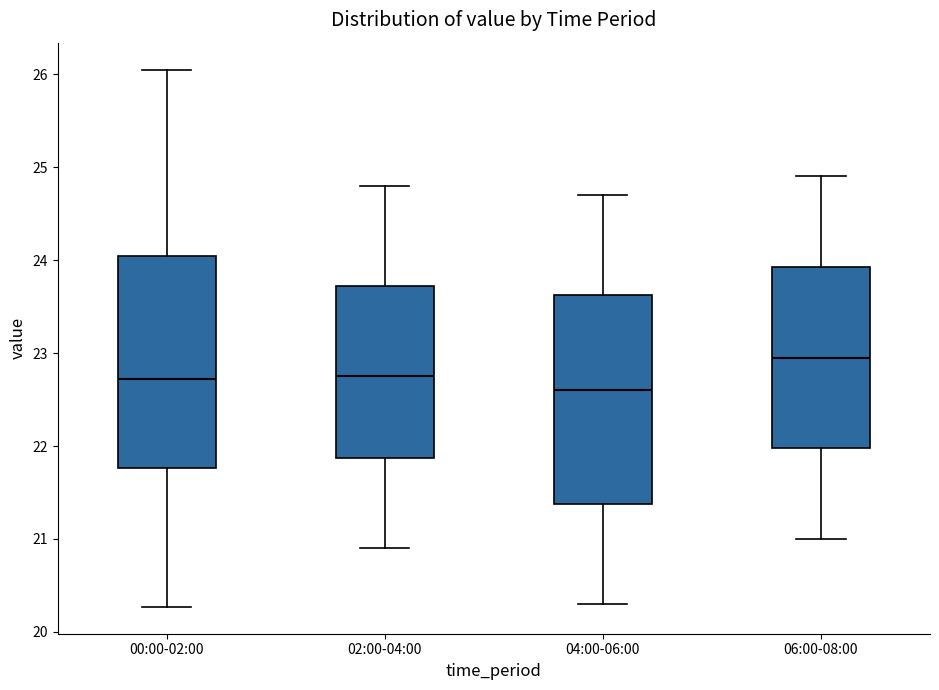

Reading left to right, transcribe this box plot: for each box, give where its median line is, the range the box spans, and where its two whiskers end, as read against the y-axis. The values are not printed on the chart, so give them approximately, as read against the axis.

00:00-02:00: median 22.7, box 21.8 to 24.0, whiskers 20.3 to 26.1
02:00-04:00: median 22.8, box 21.9 to 23.7, whiskers 20.9 to 24.8
04:00-06:00: median 22.6, box 21.4 to 23.6, whiskers 20.3 to 24.7
06:00-08:00: median 23.0, box 22.0 to 23.9, whiskers 21.0 to 24.9